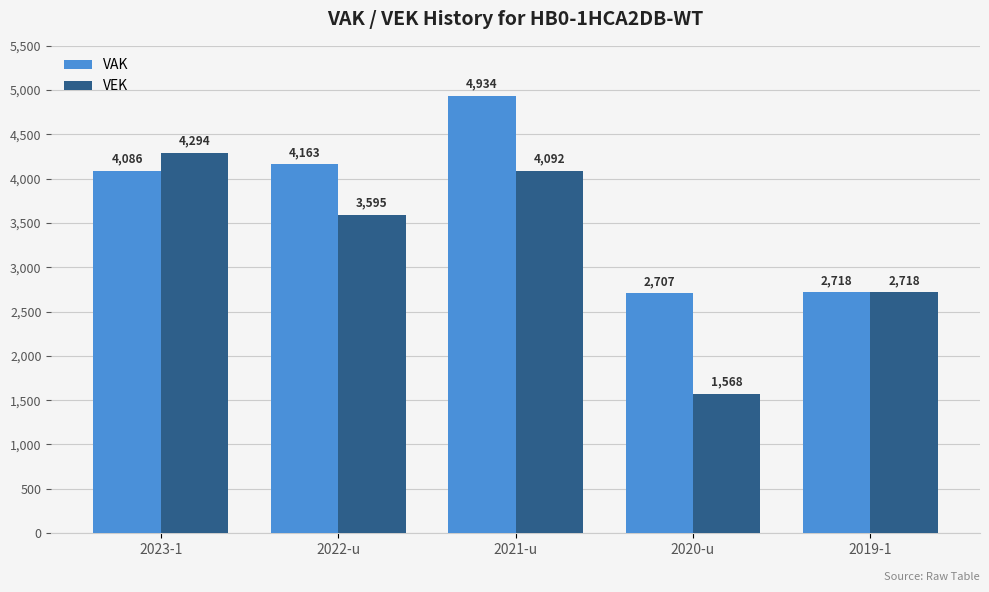

What is the difference between the highest and lowest values at 2021-u?

842